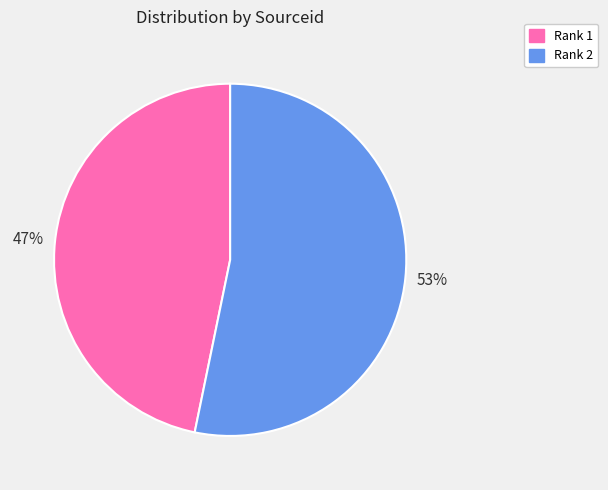

Combined, do Rank 2 and Rank 1 account for over 50%?

Yes